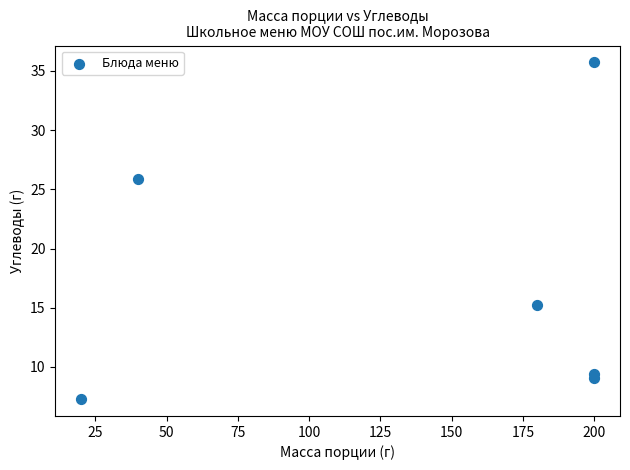

What Y value in the scatter plot is closest to 21?

25.9